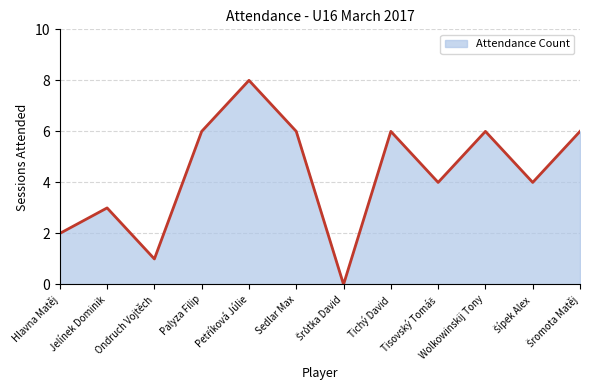

What position from the left is Jelínek Dominik?

2